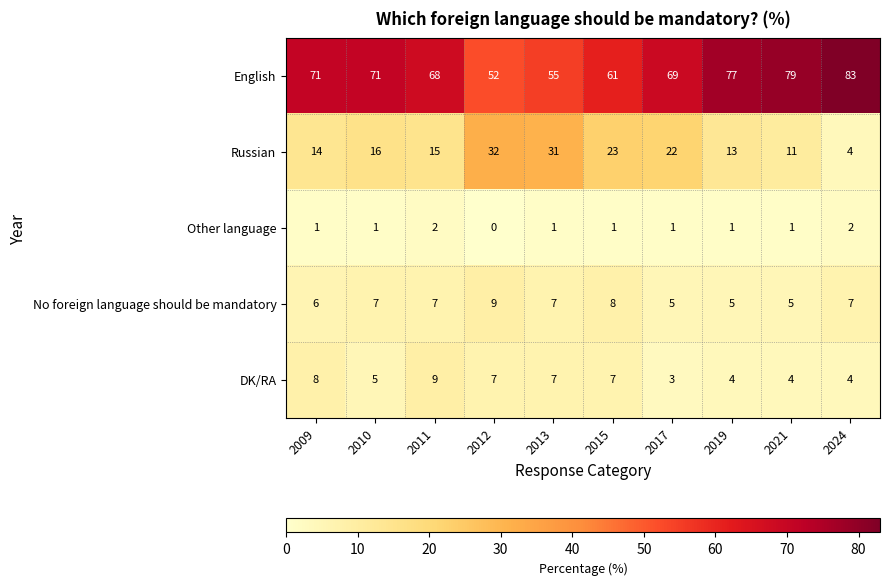

How many No foreign language should be mandatory values are between 5 and 7?

8